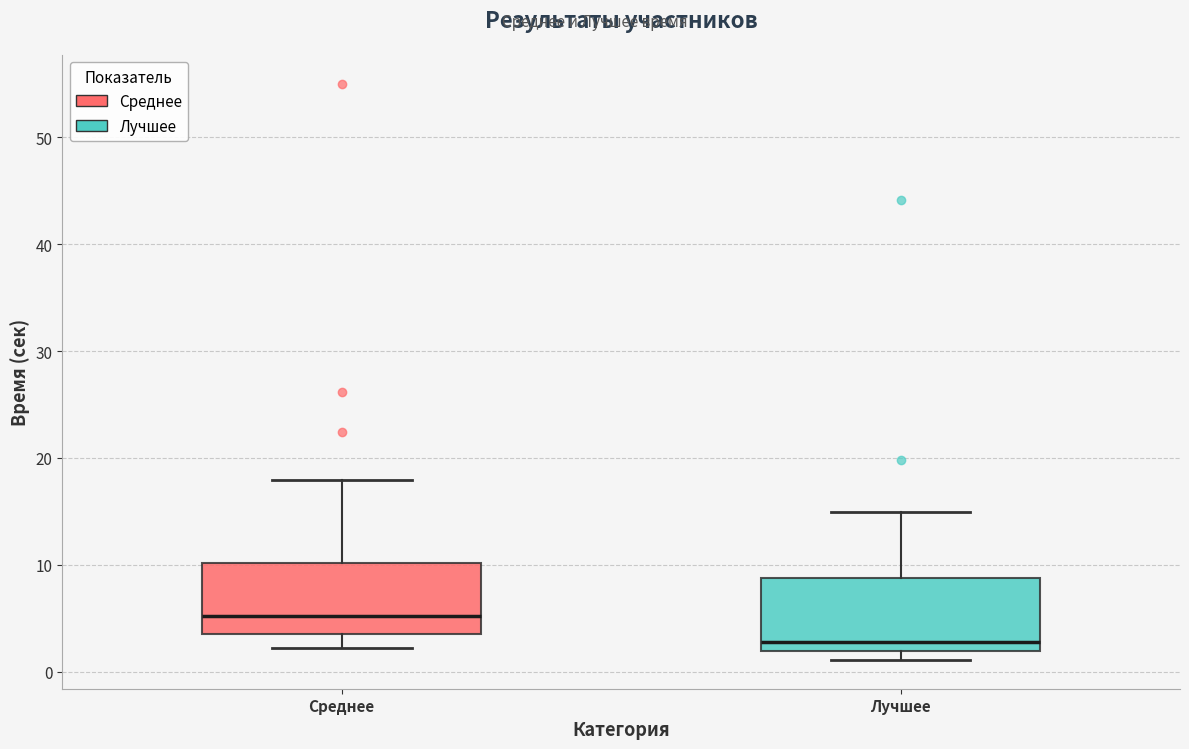

Reading left to right, read every box against the y-axis: the position of its median line, the range the box covers, and the ends of its whiskers. The values are not printed on the chart, so give them approximately, as read against the axis.

Среднее: median 5, box 4 to 10, whiskers 2 to 18
Лучшее: median 3, box 2 to 9, whiskers 1 to 15